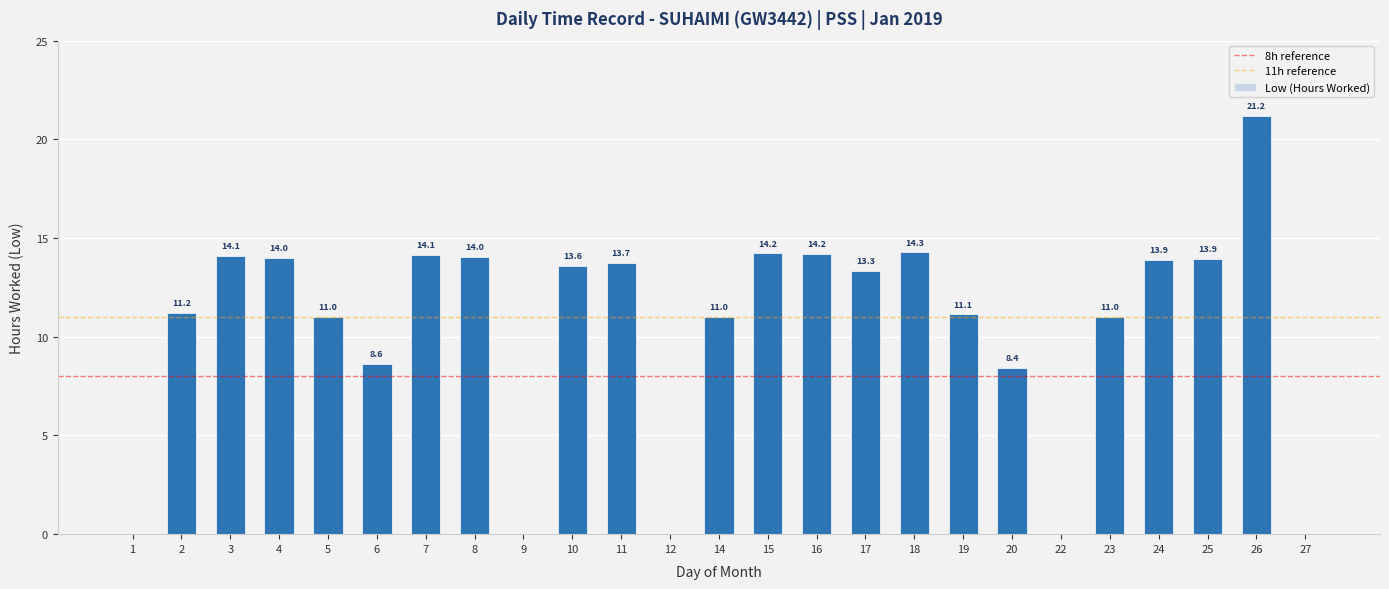

Are the bars grouped side by side (vs. stacked)?

No